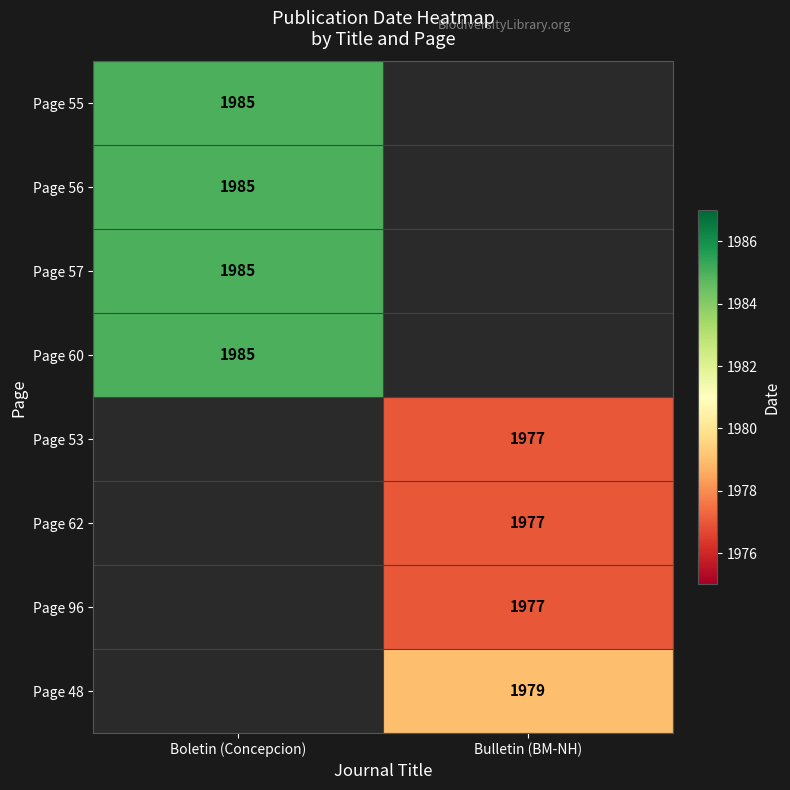

At how many categories does at least one series exceed 1979?

1